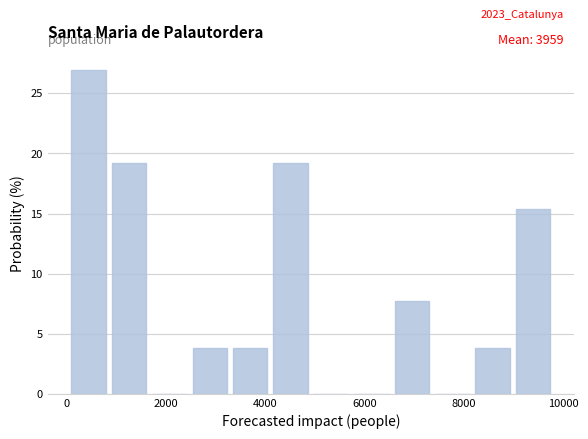

Which range on the x-axis has the tallest bar?

0 to 1000